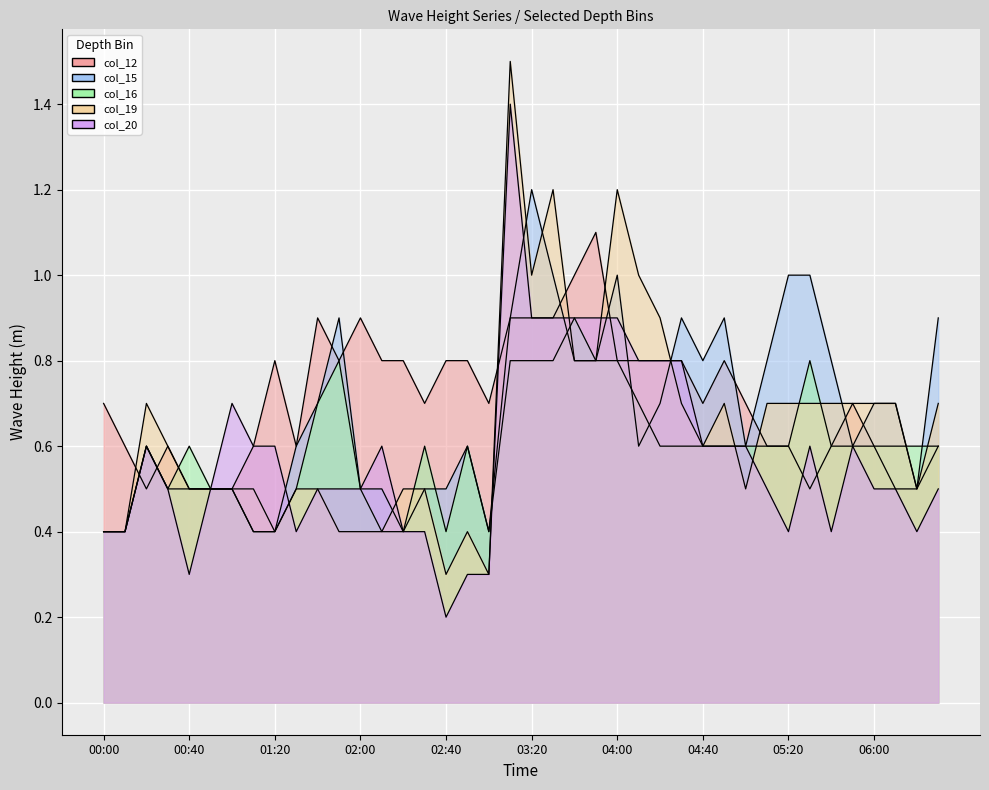

True or false: col_20 and col_12 cross at least once.

True